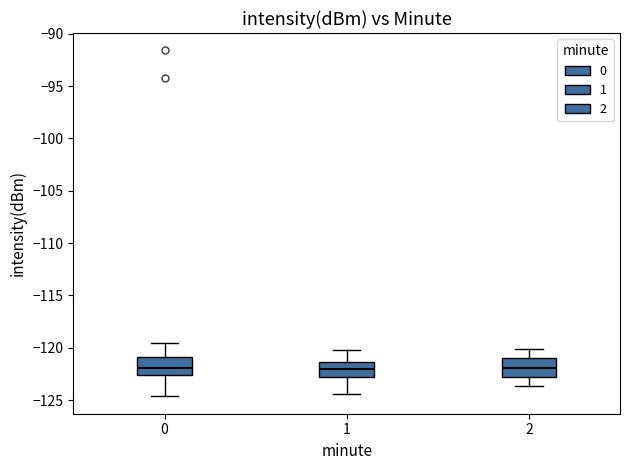

Reading left to right, transcribe this box plot: for each box, give where its median line is, the range the box spans, and where its two whiskers end, as read against the y-axis. The values are not printed on the chart, so give them approximately, as read against the axis.

0: median -122.0, box -122.5 to -121.0, whiskers -124.5 to -119.5
1: median -122.0, box -123.0 to -121.5, whiskers -124.5 to -120.0
2: median -122.0, box -123.0 to -121.0, whiskers -123.5 to -120.0